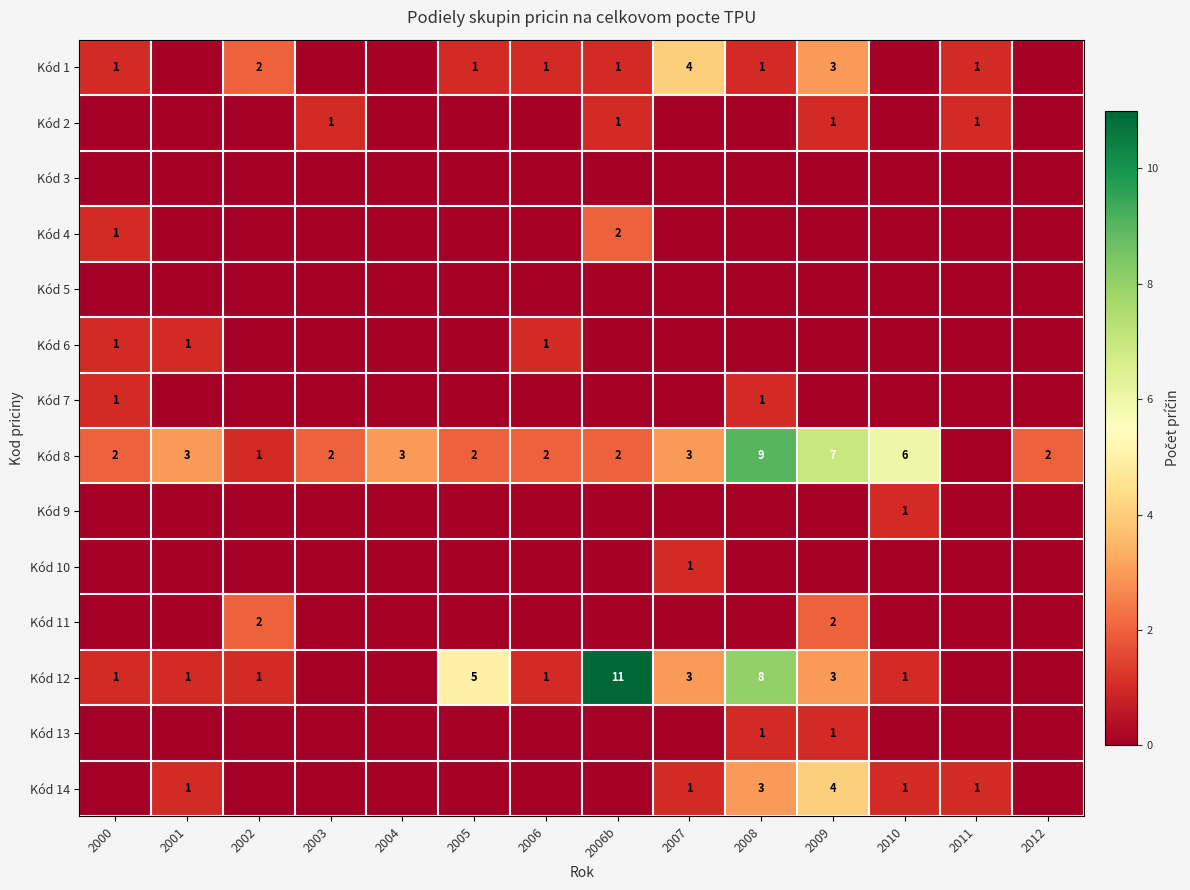

The Kód 8 series shows 3 at 2007. True or false?

True